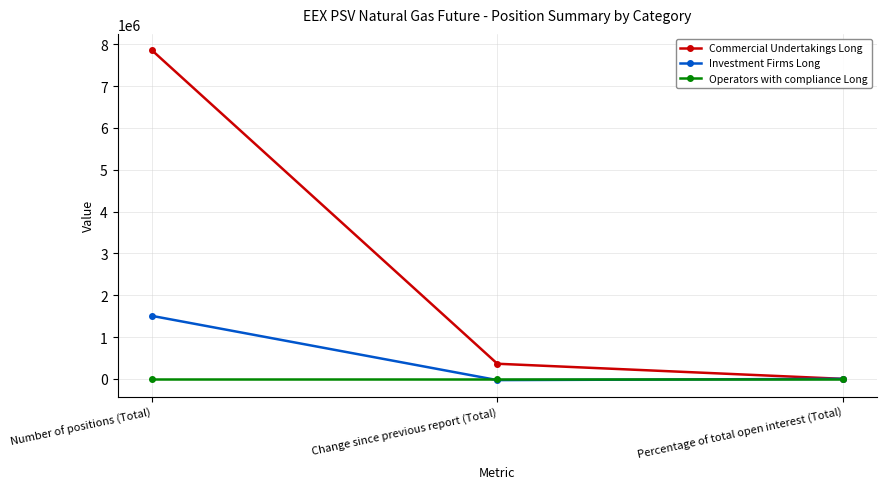

How many data points in Commercial Undertakings Long are less than 361224?

1